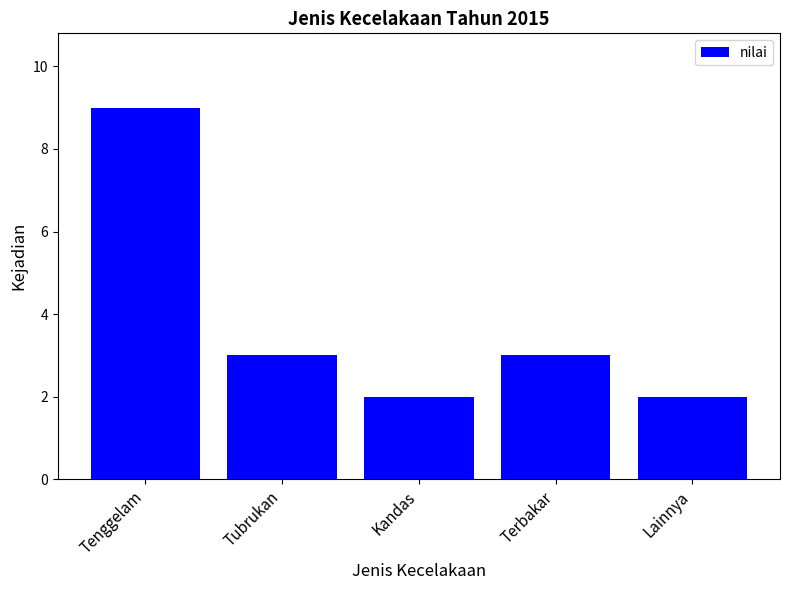

True or false: the data shows 3 at Terbakar.

True